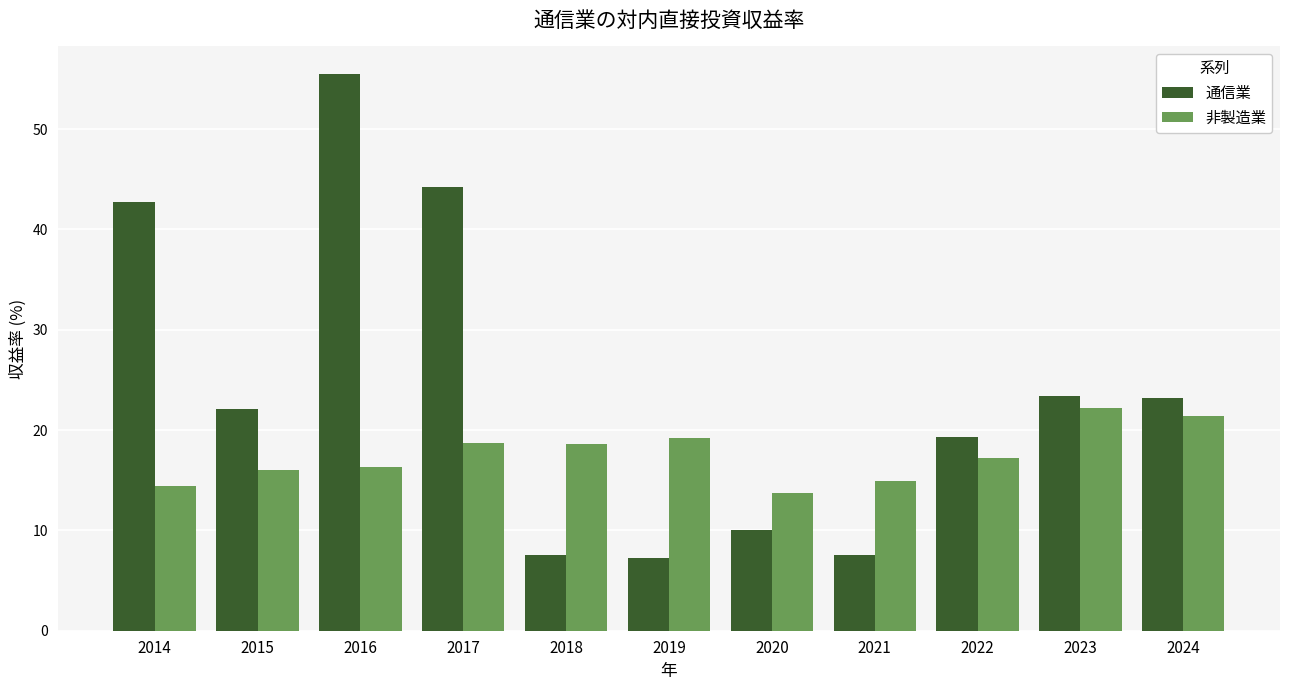

The value of 非製造業 at 2014 is 19.5. True or false?

False